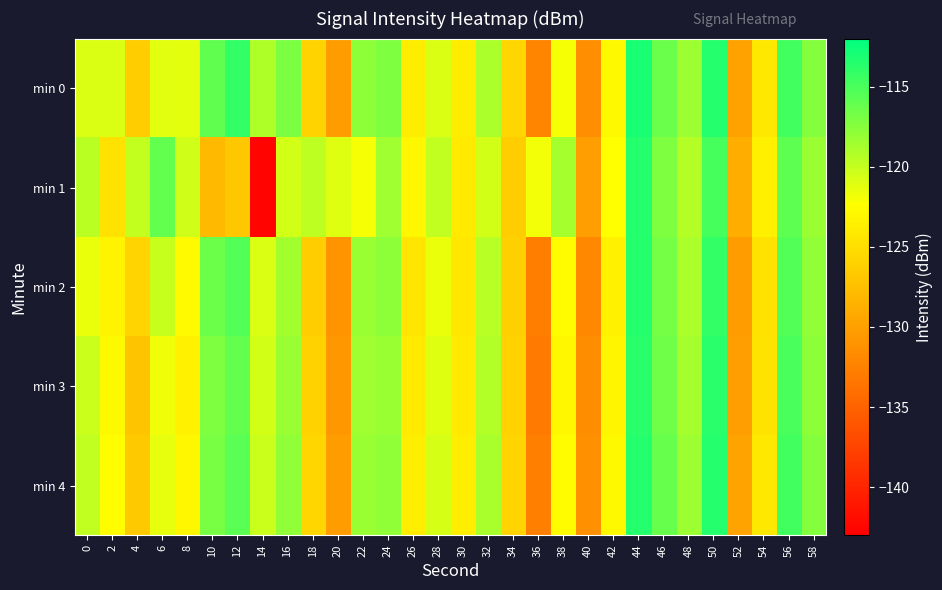

Reading right to left, list all the values displayed in this chart.

min 0: 58=-117.4	56=-114.8	54=-124.2	52=-129.8	50=-113.5	48=-118.4	46=-116.3	44=-113.0	42=-122.9	40=-131.4	38=-122.0	36=-132.3	34=-125.6	32=-118.9	30=-123.8	28=-120.9	26=-123.8	24=-117.2	22=-117.7	20=-130.4	18=-125.8	16=-117.1	14=-119.0	12=-114.1	10=-115.9	8=-121.3	6=-121.2	4=-126.4	2=-120.9	0=-120.9
min 1: 58=-118.2	56=-115.8	54=-123.6	52=-128.9	50=-114.8	48=-119.3	46=-117.2	44=-113.5	42=-122.4	40=-130.1	38=-118.7	36=-121.9	34=-126.3	32=-120.5	30=-124.1	28=-119.8	26=-123.0	24=-118.5	22=-122.0	20=-121.0	18=-119.6	16=-120.6	14=-142.6	12=-126.8	10=-127.9	8=-120.4	6=-116.1	4=-120.0	2=-124.7	0=-119.6
min 2: 58=-117.9	56=-115.3	54=-124.7	52=-130.4	50=-114.1	48=-119.0	46=-116.8	44=-113.5	42=-123.4	40=-131.9	38=-122.6	36=-132.8	34=-126.1	32=-119.5	30=-124.3	28=-121.5	26=-124.4	24=-117.8	22=-118.2	20=-131.0	18=-126.3	16=-118.6	14=-120.9	12=-115.3	10=-116.4	8=-122.7	6=-120.1	4=-125.8	2=-123.2	0=-121.5
min 3: 58=-117.7	56=-115.0	54=-124.5	52=-130.1	50=-113.8	48=-118.7	46=-116.5	44=-113.8	42=-123.1	40=-131.6	38=-122.9	36=-133.0	34=-126.0	32=-119.2	30=-124.0	28=-121.0	26=-124.0	24=-118.2	22=-118.5	20=-130.7	18=-126.0	16=-118.2	14=-120.5	12=-116.0	10=-117.2	8=-123.4	6=-121.7	4=-127.1	2=-122.8	0=-120.2
min 4: 58=-117.4	56=-114.7	54=-124.2	52=-129.8	50=-113.5	48=-118.4	46=-116.2	44=-113.5	42=-122.8	40=-131.3	38=-122.6	36=-132.6	34=-125.7	32=-118.9	30=-123.7	28=-120.7	26=-123.7	24=-117.9	22=-118.2	20=-130.4	18=-125.6	16=-117.9	14=-120.2	12=-115.7	10=-116.9	8=-123.0	6=-121.4	4=-126.7	2=-122.5	0=-119.8